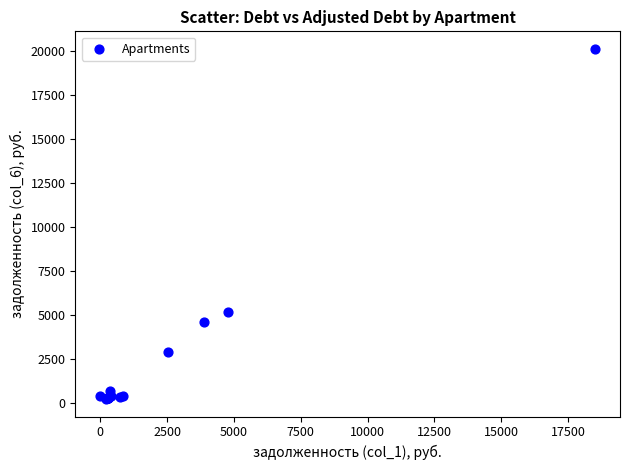

What Y value in the scatter plot is closest to 10176?

5144.7